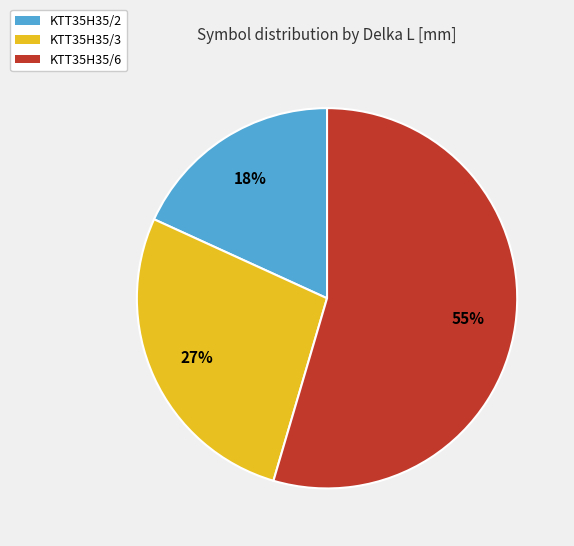

Is there any slice that represents more than half of the pie?

Yes